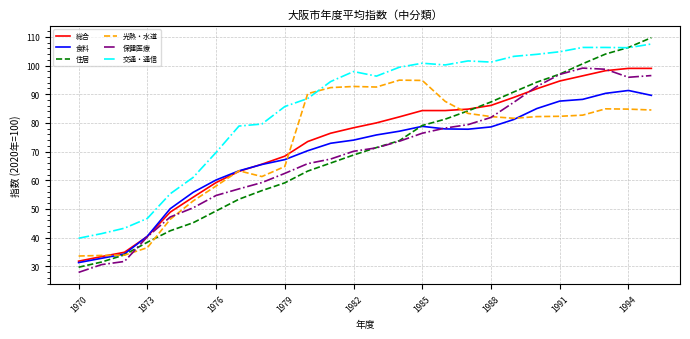

True or false: 食料 and 交通・通信 intersect in this chart.

False